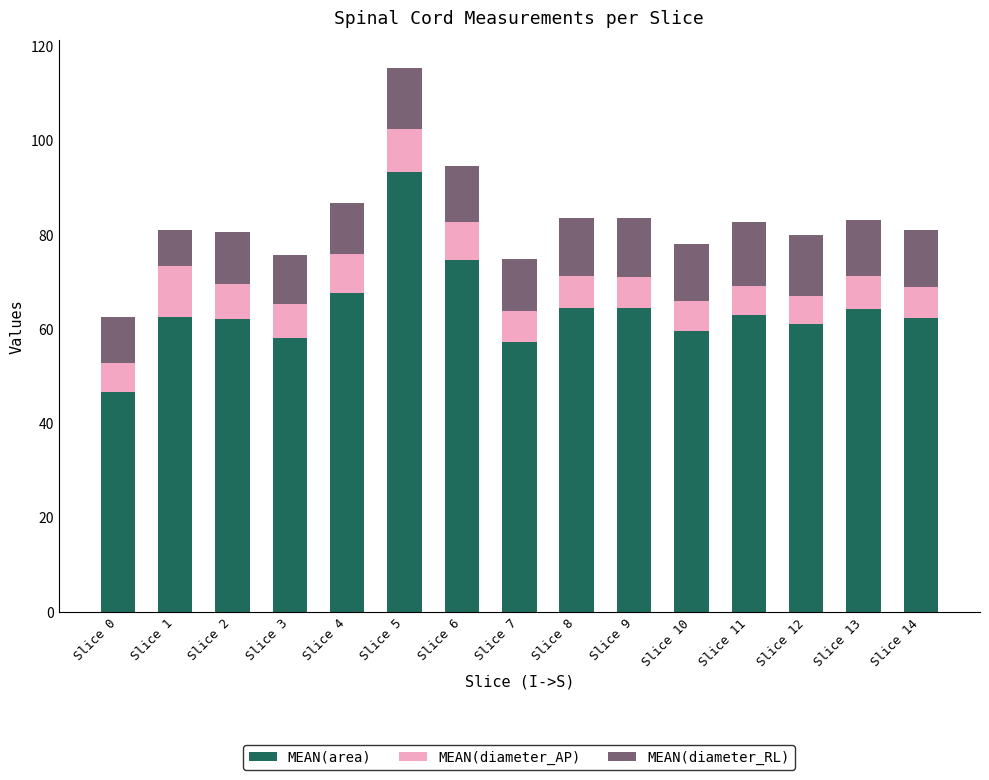

Where is MEAN(area) nearest to the value 69?

Slice 4